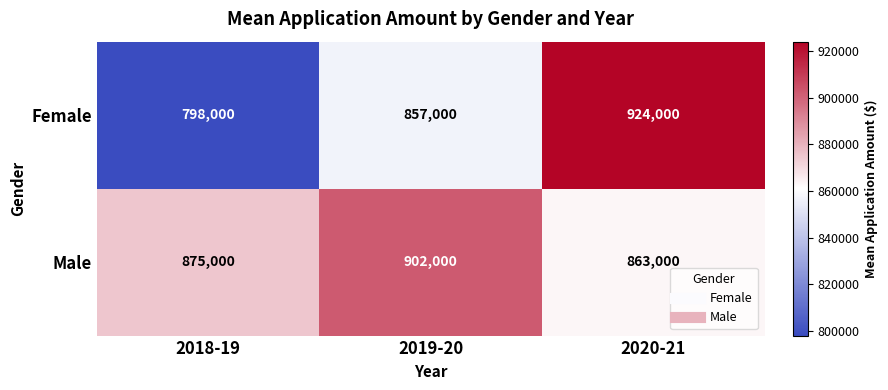

At 2019-20, list the series in order from smallest to largest.

Female, Male